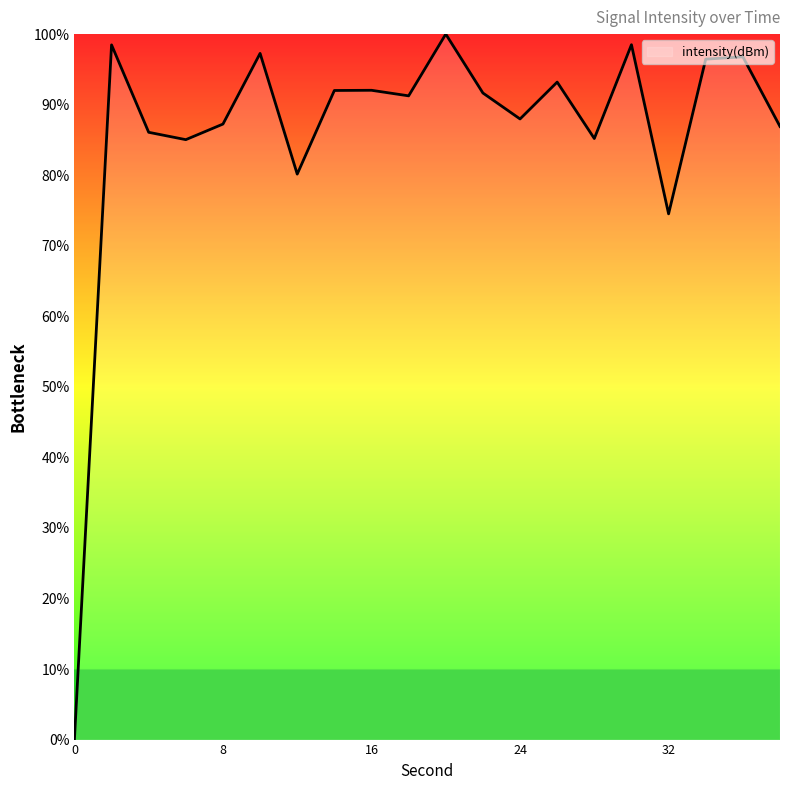

What is the sum of all values?

1720.7